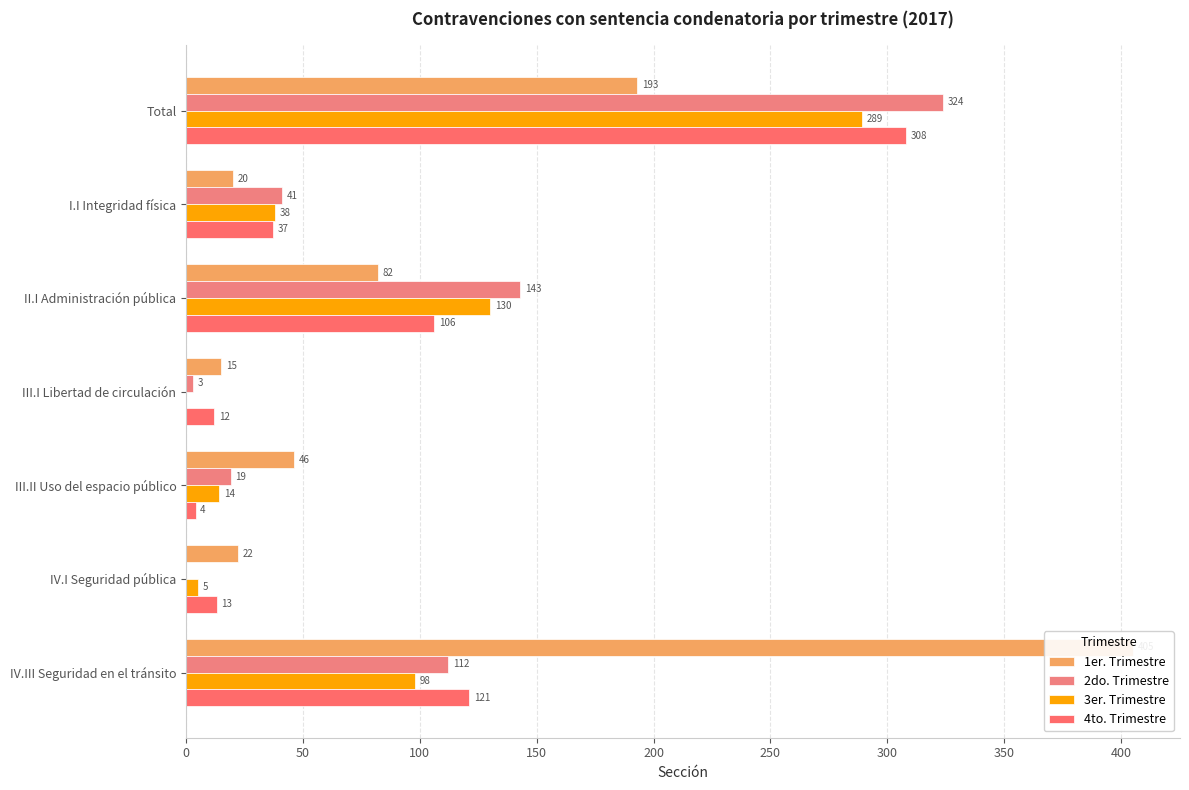

At how many categories does at least one series exceed 24?

5